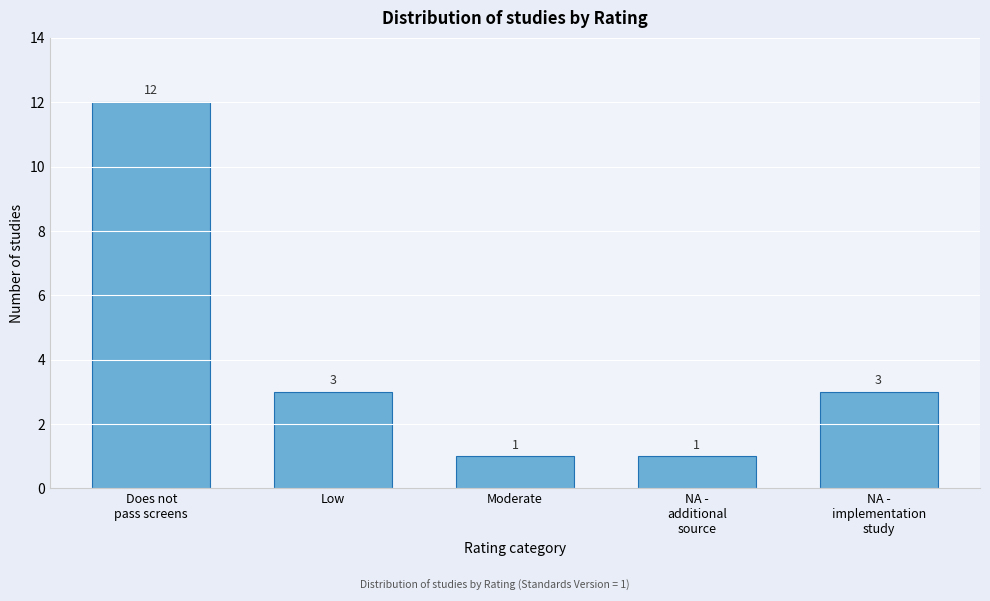

Reading left to right, list all the values displayed in this chart.

12	3	1	1	3